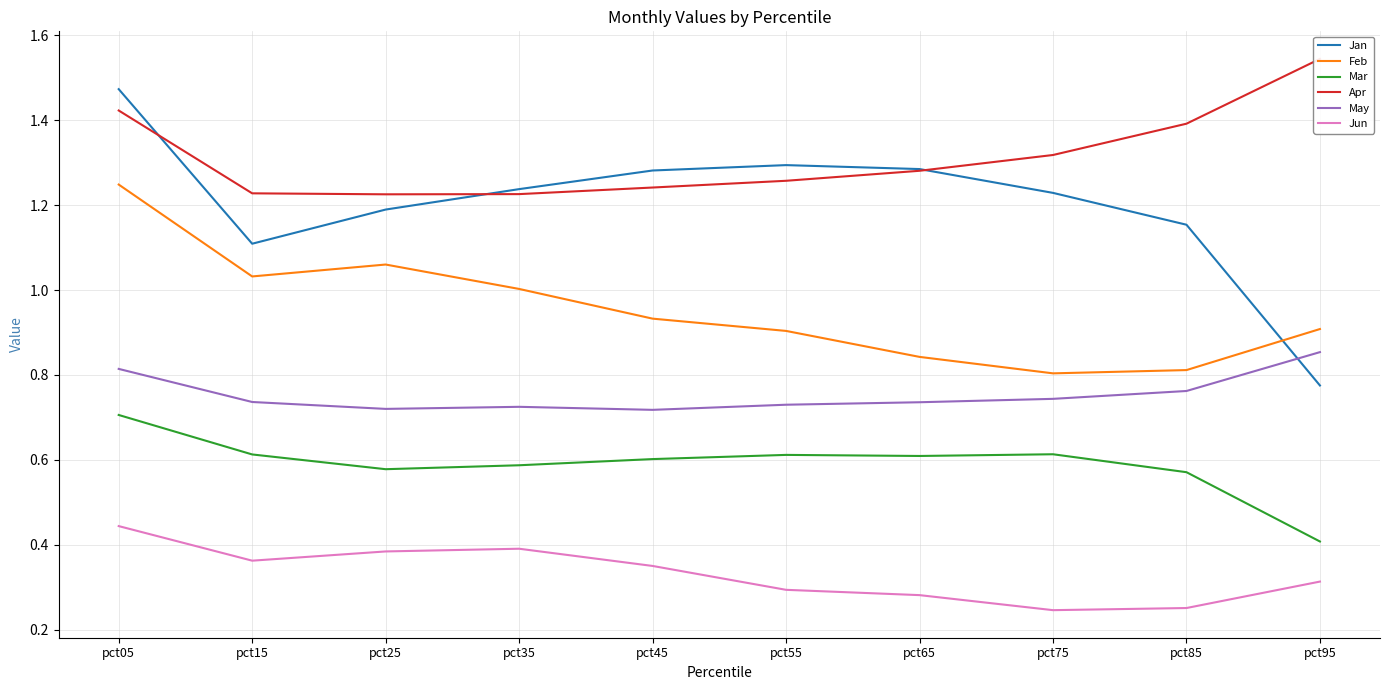

What value does the Apr series have at pct85?

1.4